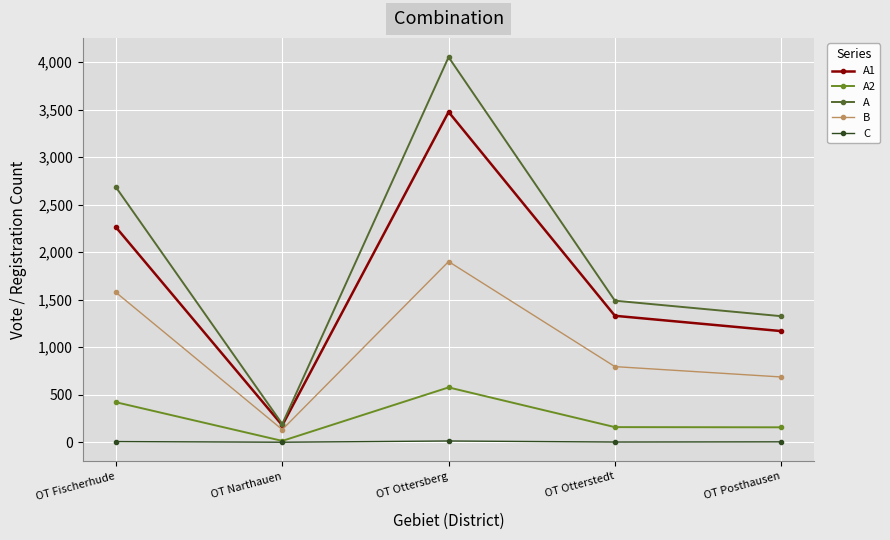

At which category is the sum across all series the highest?

OT Ottersberg